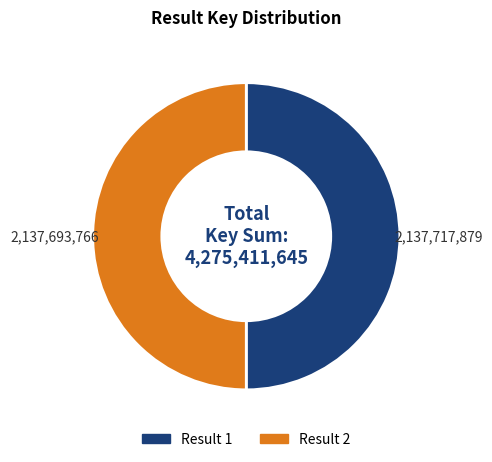

Do Result 2 and Result 1 together represent more than half of the pie?

Yes